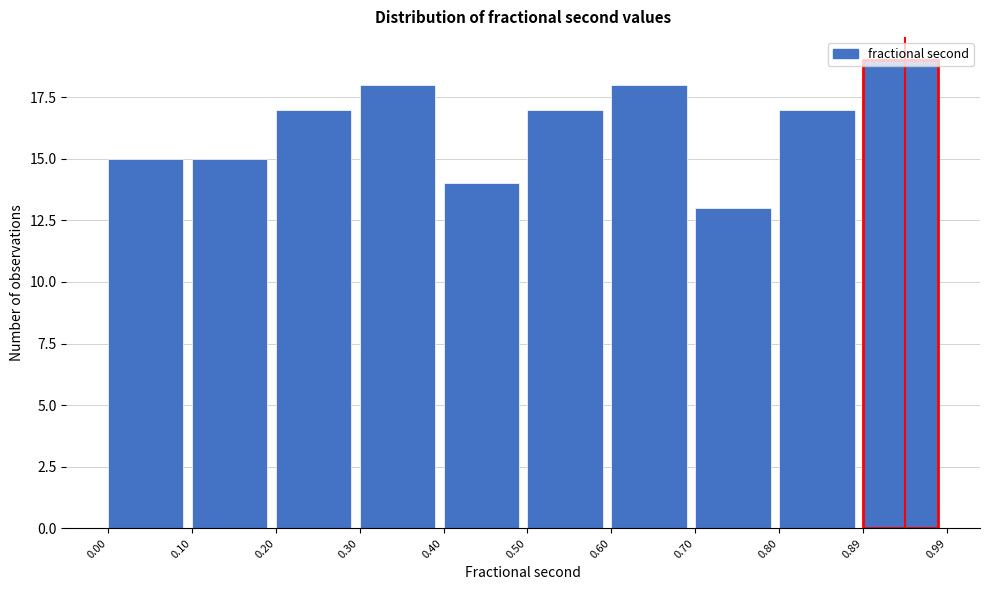

Reading left to right, list every bar in this chart as the range it spans on the x-axis followed by its height. The values are not printed on the chart, so give them approximately, as read against the axis.

0.00 to 0.10: 15
0.10 to 0.20: 15
0.20 to 0.30: 17
0.30 to 0.40: 18
0.40 to 0.50: 14
0.50 to 0.60: 17
0.60 to 0.70: 18
0.70 to 0.80: 13
0.80 to 0.89: 17
0.89 to 0.99: 19